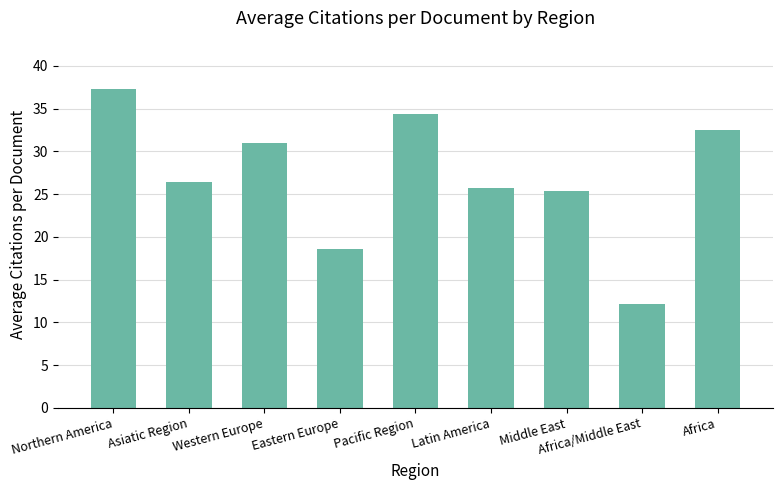

Reading left to right, what are all the values shown in this chart?

37.3	26.4	31.0	18.6	34.4	25.7	25.4	12.1	32.5